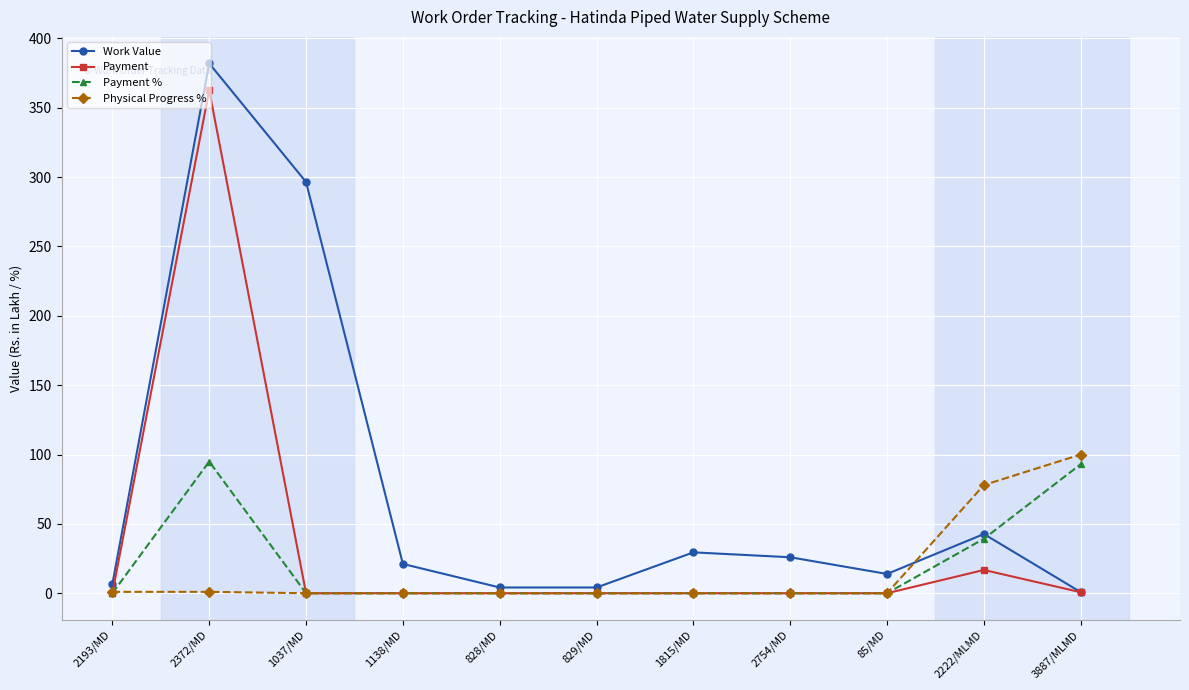

Which series changed the most between 1037/MD and 2222/MLMD?

Work Value